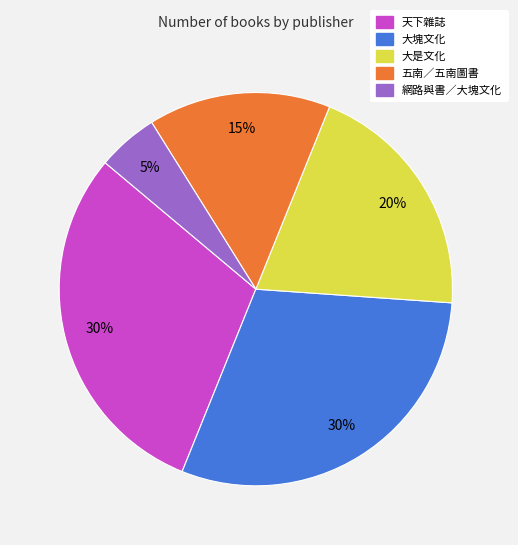

How many segments does this pie chart have?

5